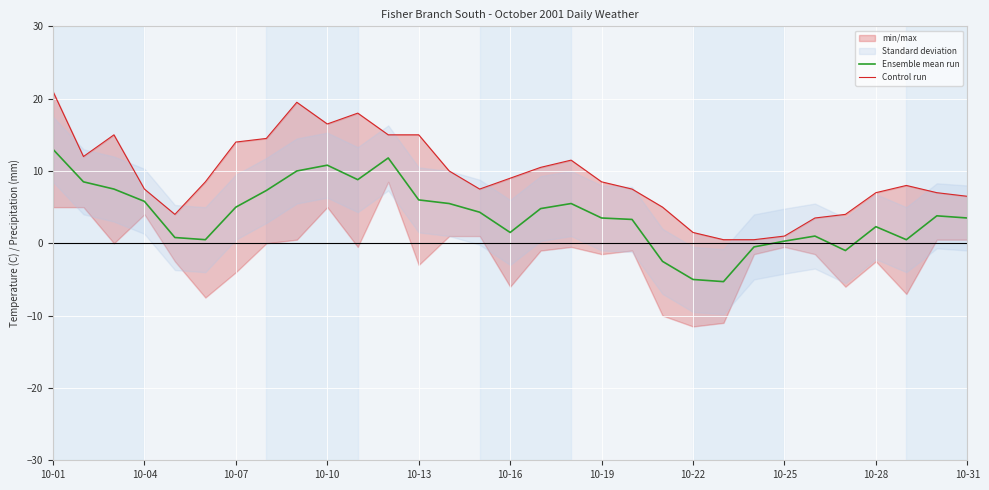

True or false: Ensemble mean run has more than 2 points higher than both neighbors.

True